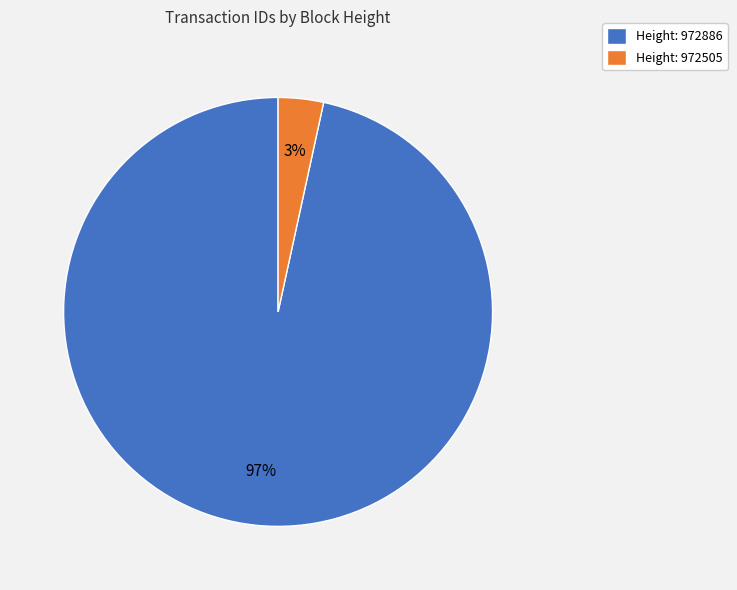

Is the sum of Height: 972886 and Height: 972505 greater than half?

Yes